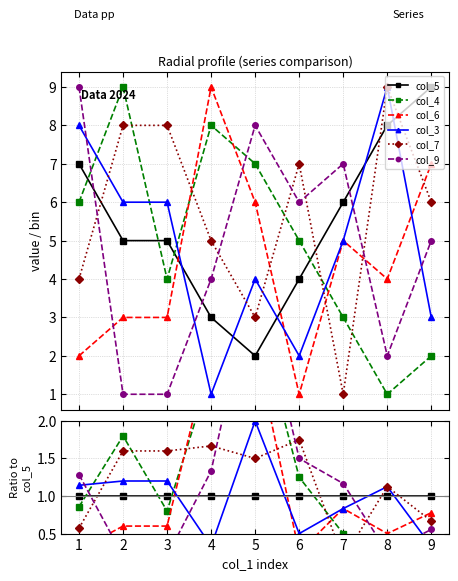

How many lines are shown in the chart?

6